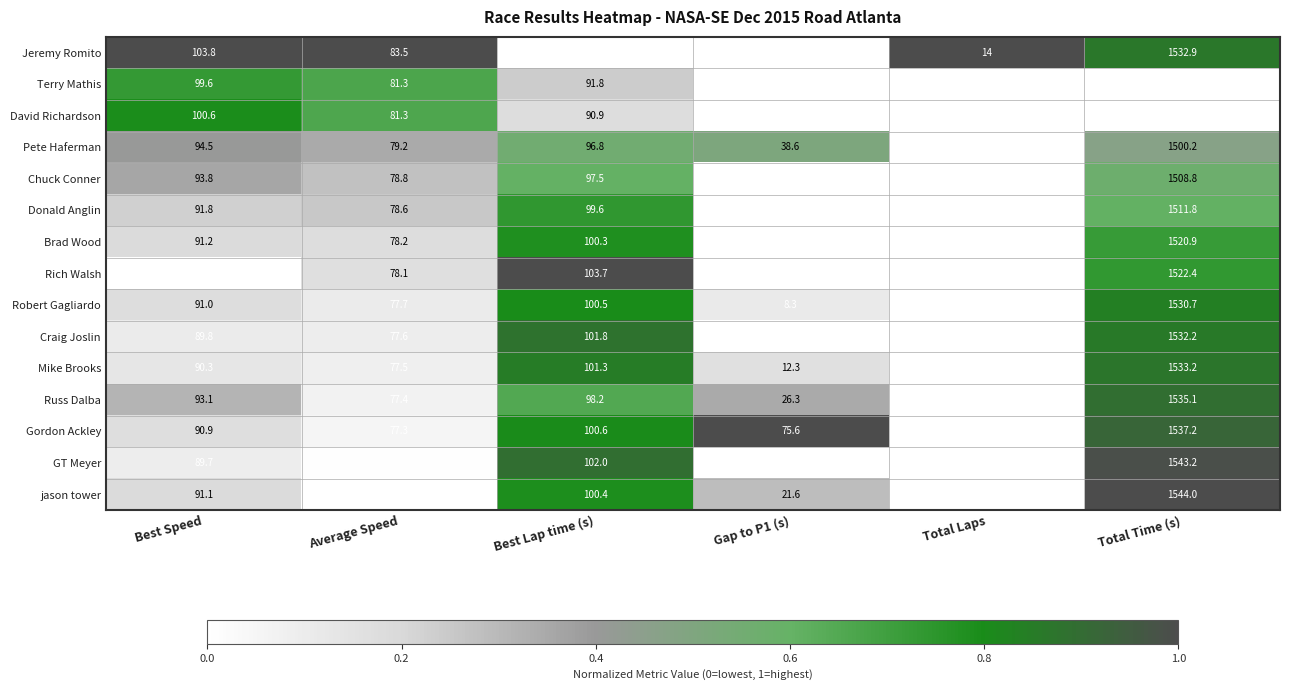

What is the sum of all Craig Joslin values?

1814.4